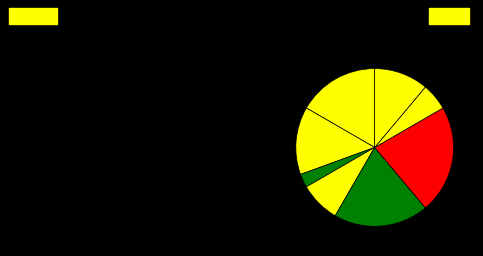

Count the number of slices in the pie.

8